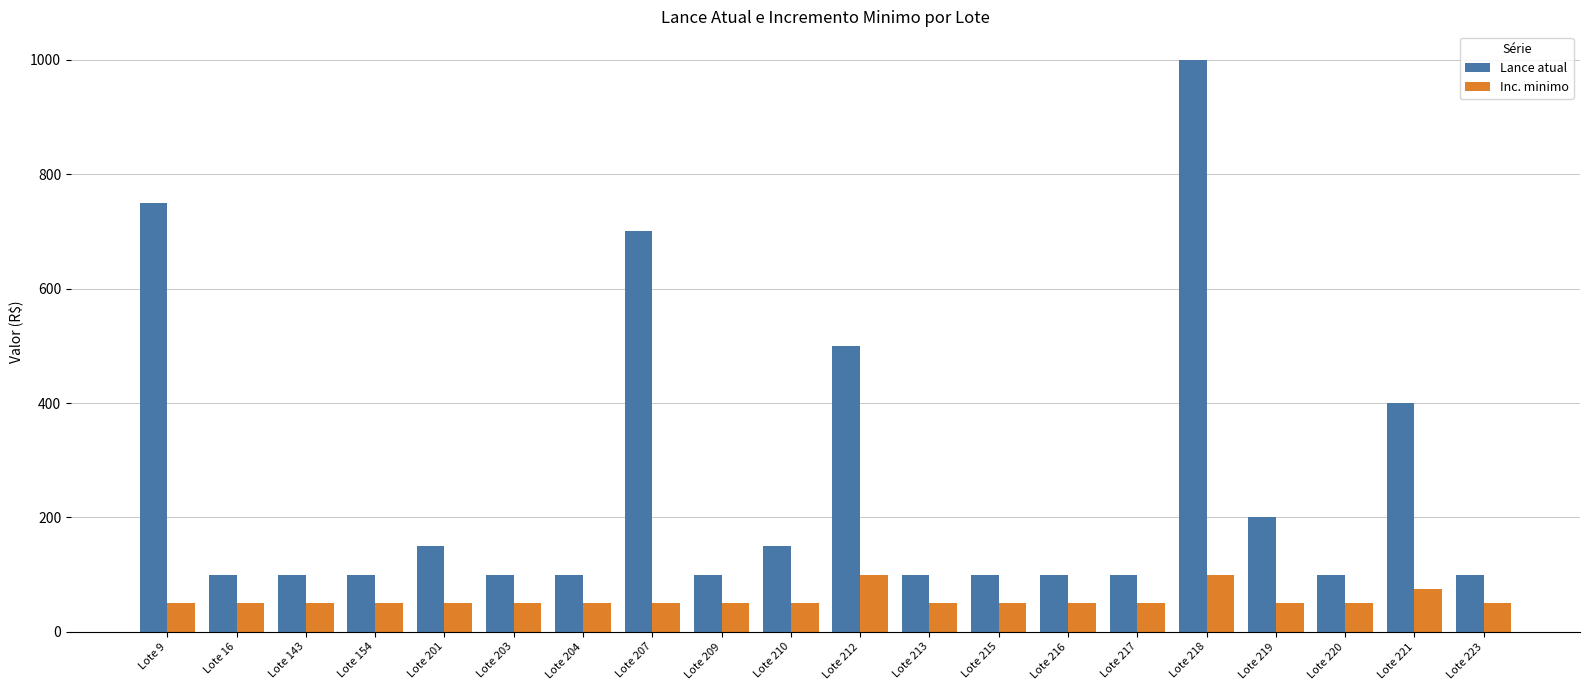

What are all the series names shown in the legend?

Lance atual, Inc. minimo